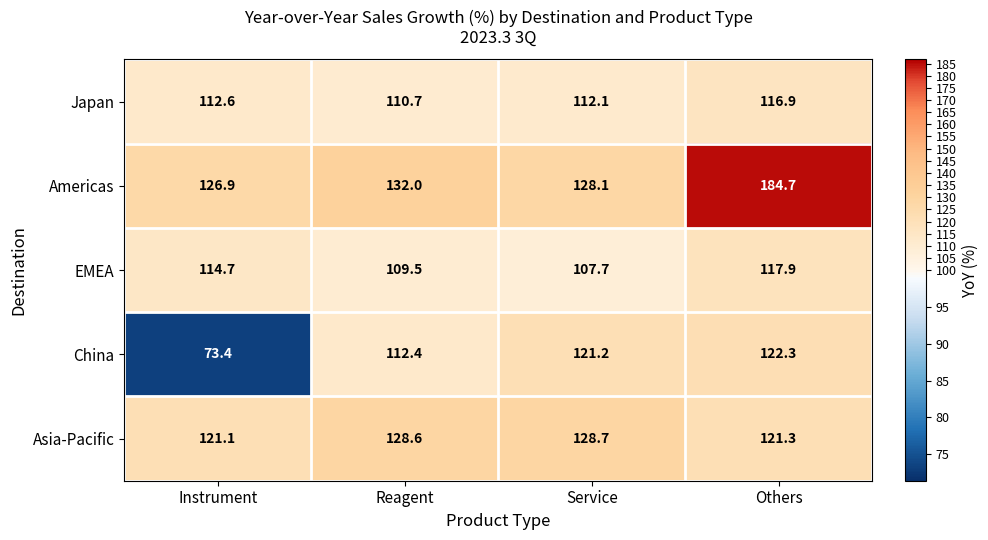

How many categories are shown in the chart?

4